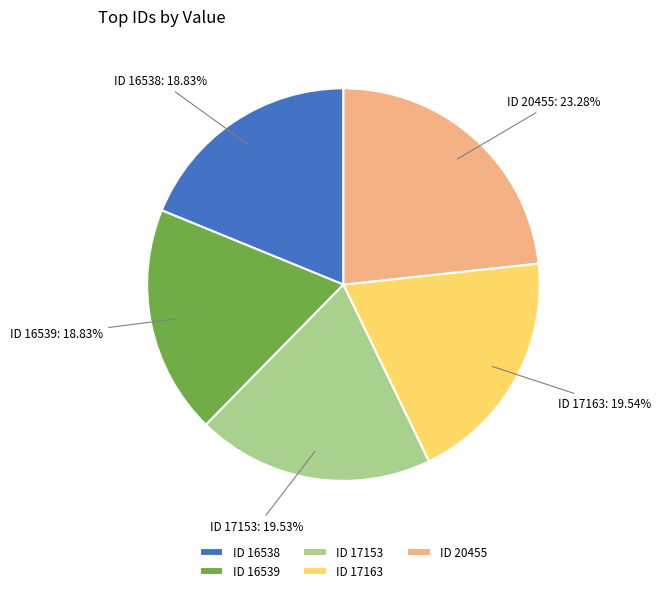

Which slice is the largest?

ID 20455